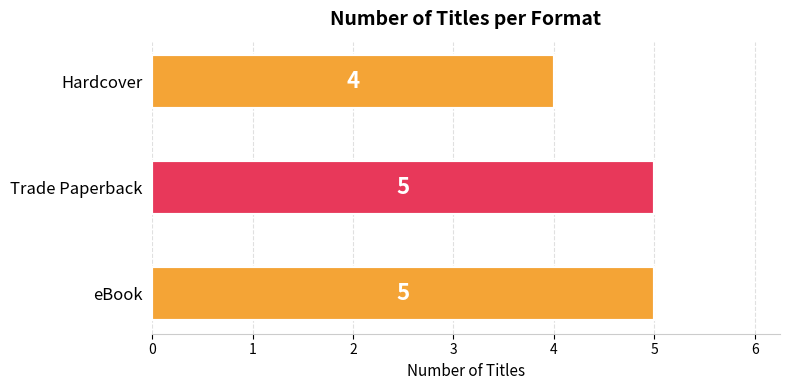

Reading top to bottom, what are all the values shown in this chart?

4	5	5